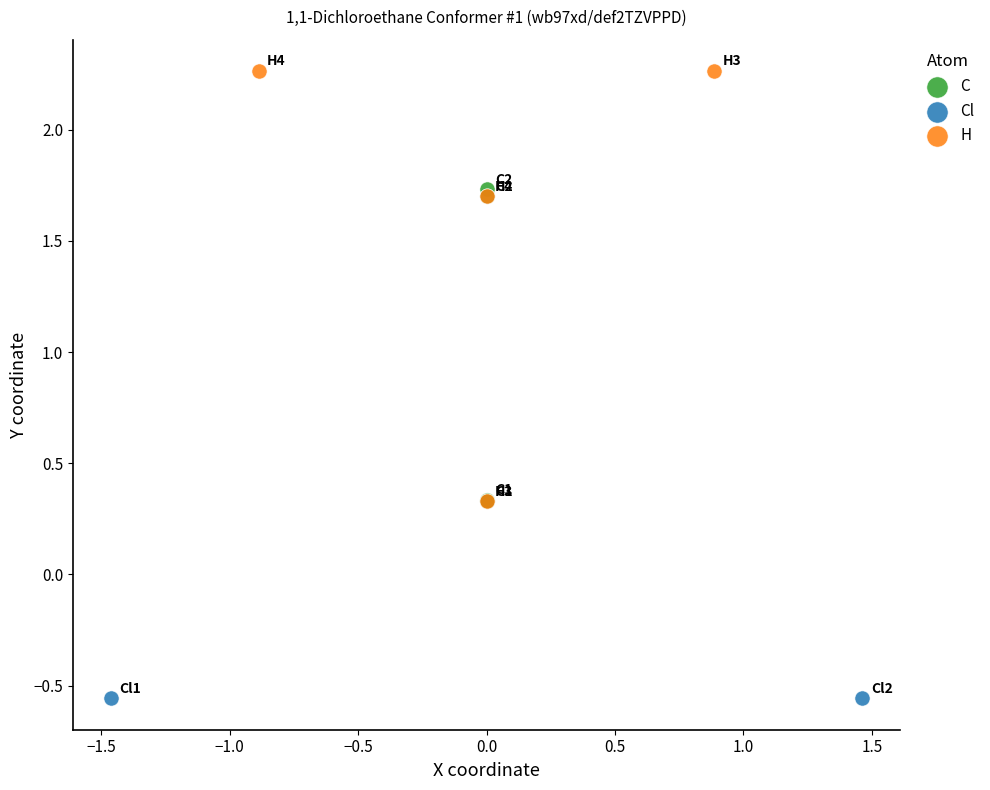

What are all the series names shown in the legend?

C, Cl, H